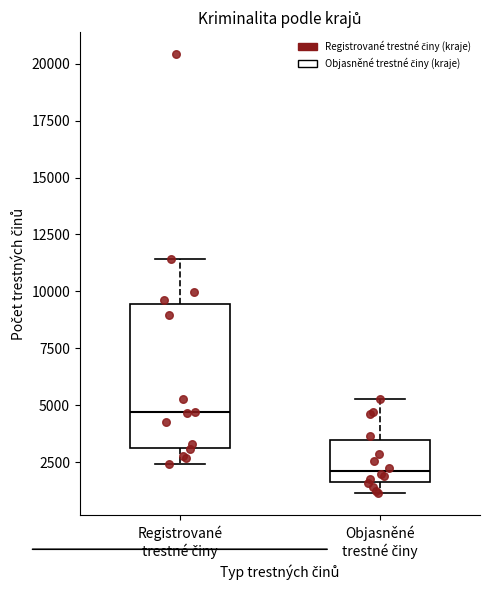

Which box has the lowest median line?

Objasněné trestné činy